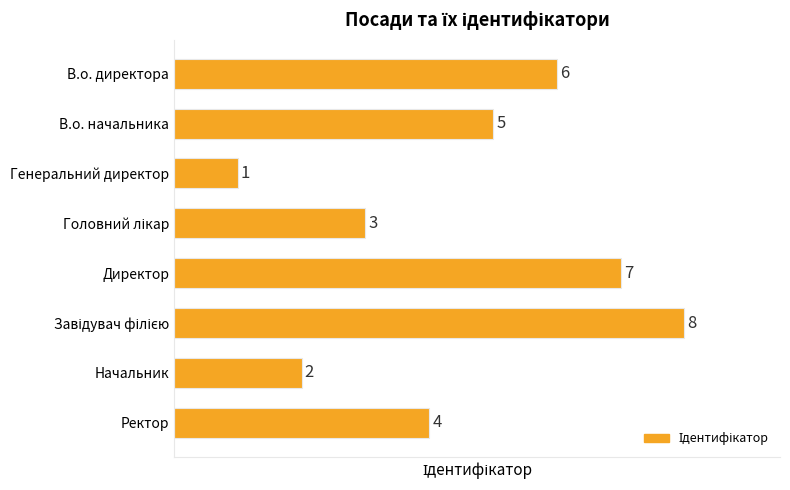

Where is the data nearest to the value 4?

Ректор